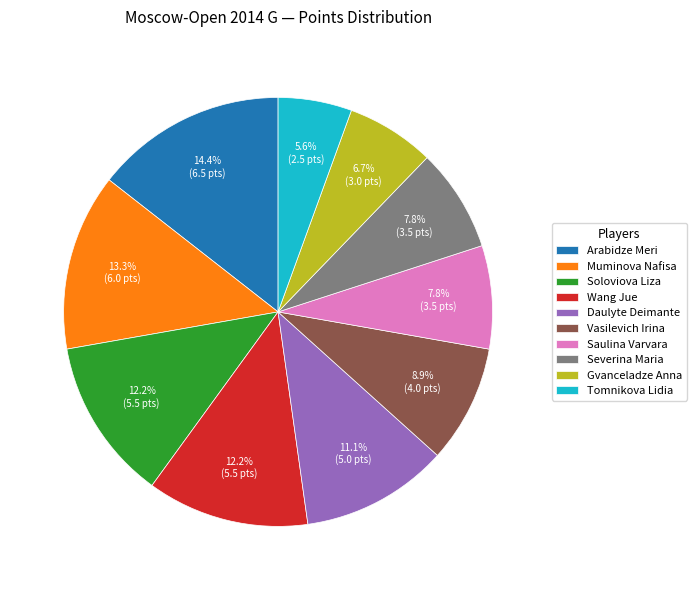

Does Wang Jue account for over 50% of the chart?

No